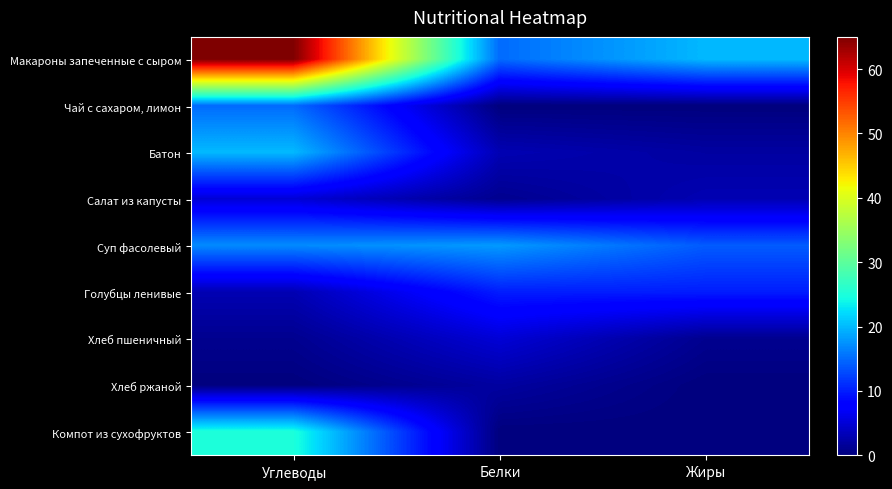

Which series has the largest total across all categories?

Макароны запеченные с сыром